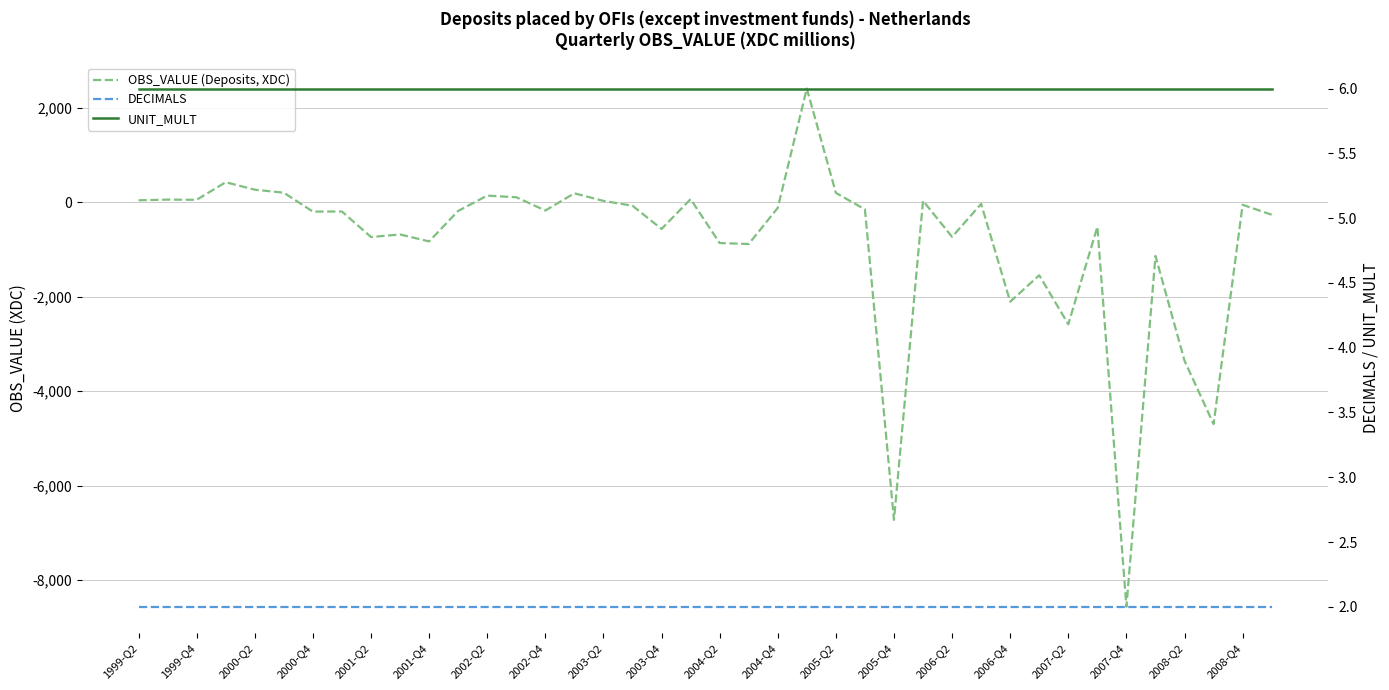

What are all the series names shown in the legend?

OBS_VALUE (Deposits, XDC), DECIMALS, UNIT_MULT